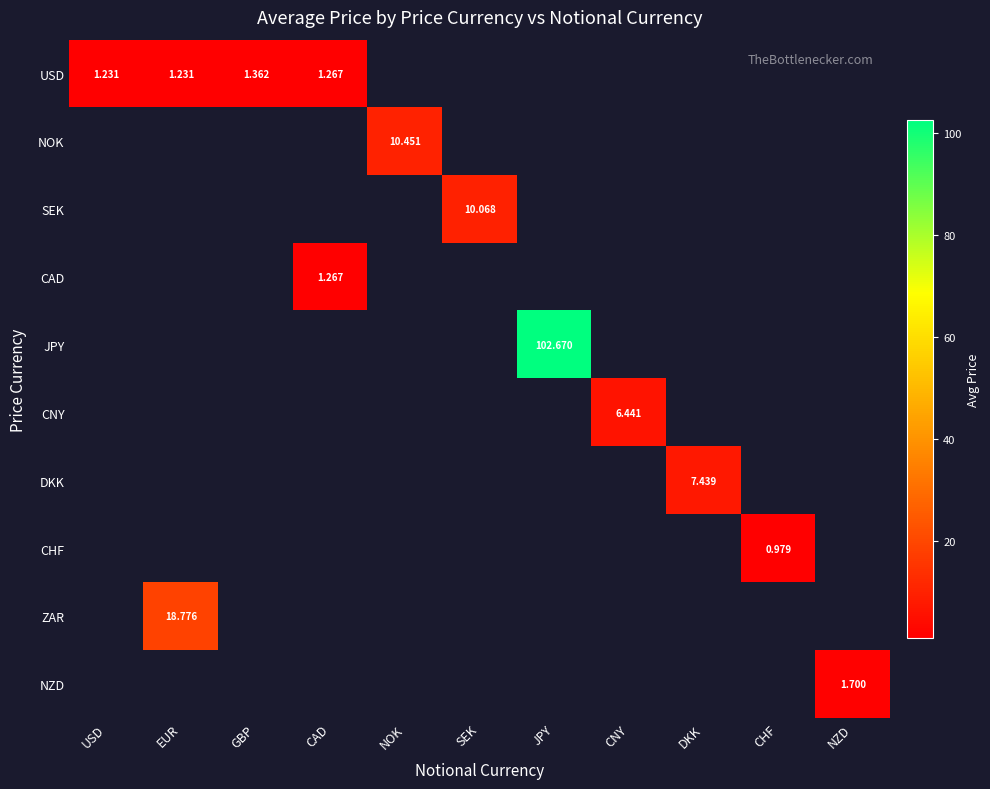

Which series has the widest spread of values?

USD